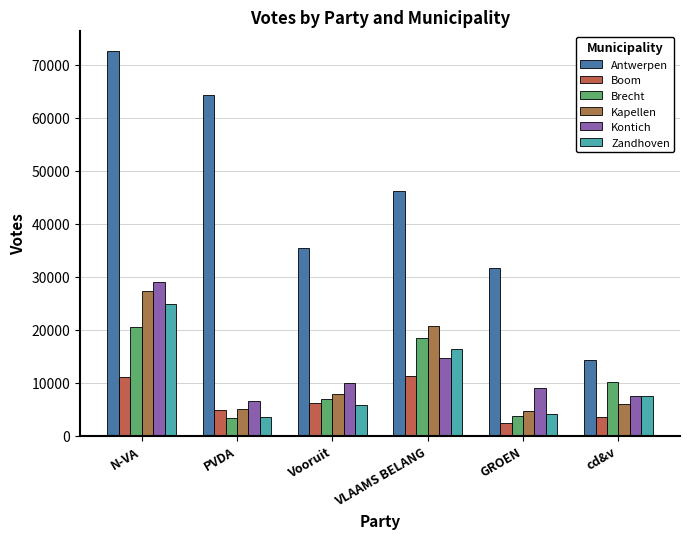

What is the value of the Kontich bar at the 4th from the left?

14556